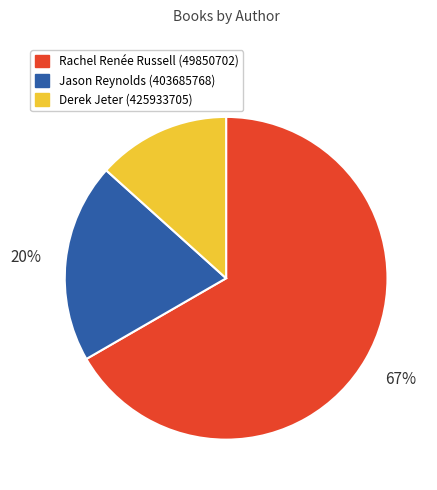

Does Jason Reynolds (403685768) account for over 50% of the chart?

No